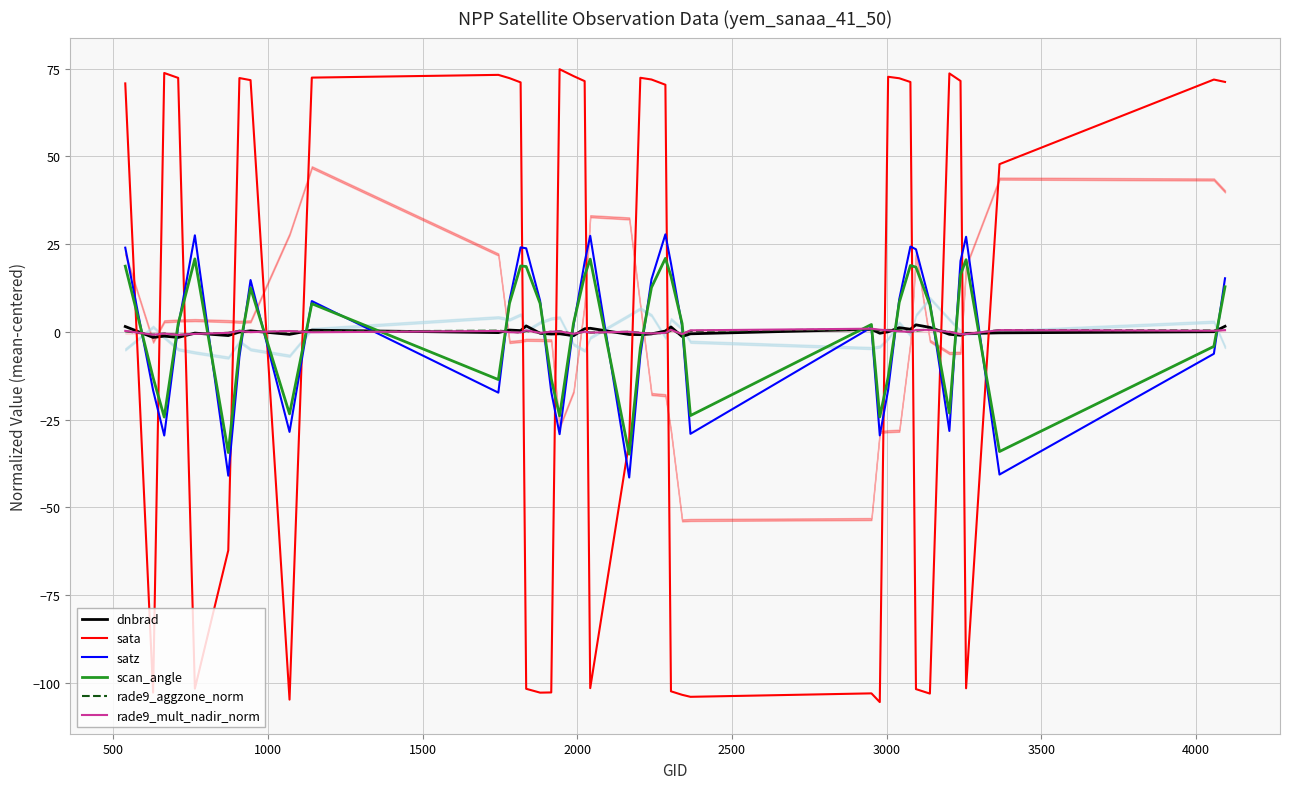

Which series has the largest range (max minus min)?

sata